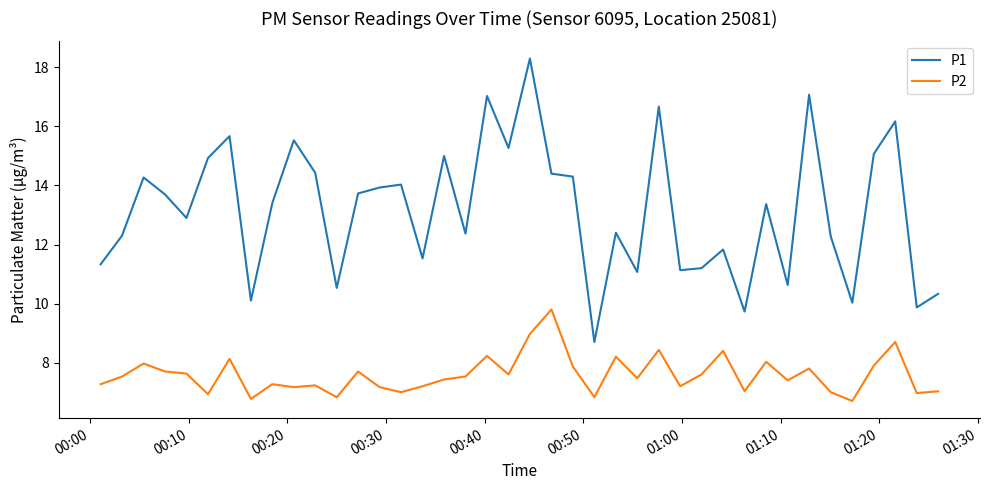

Which series has the largest total across all categories?

P1